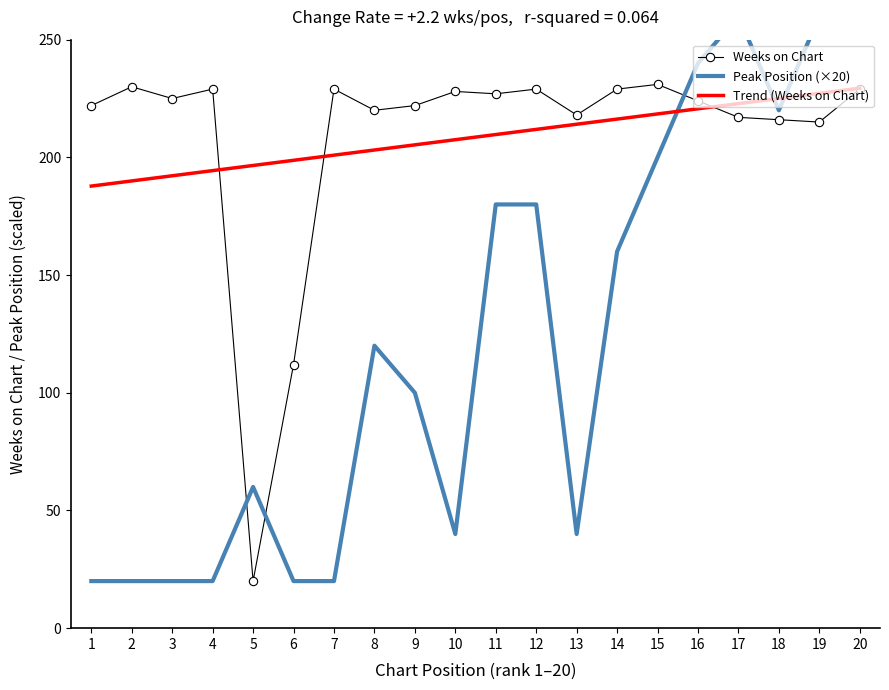

True or false: Peak Position has more than 1 points higher than both neighbors.

True